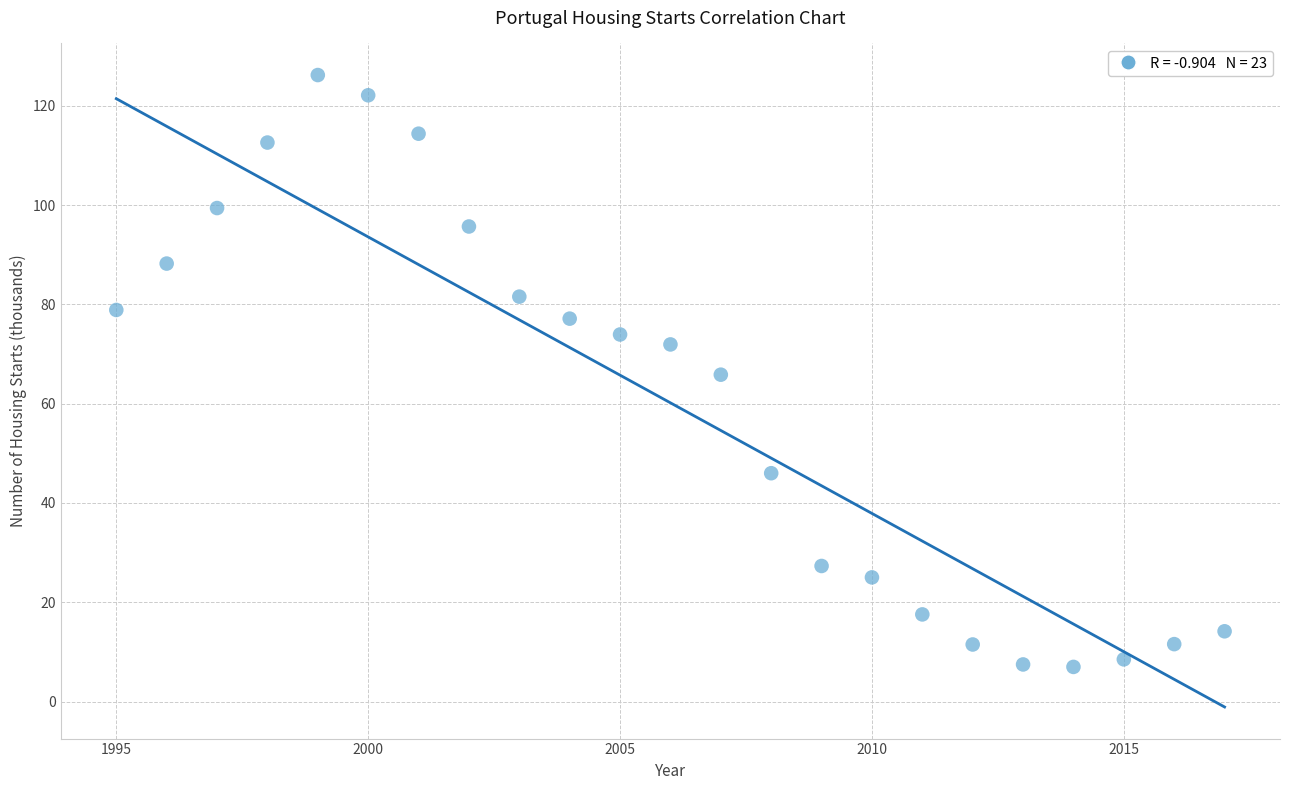

What is the range of X values (max minus min)?

22.0